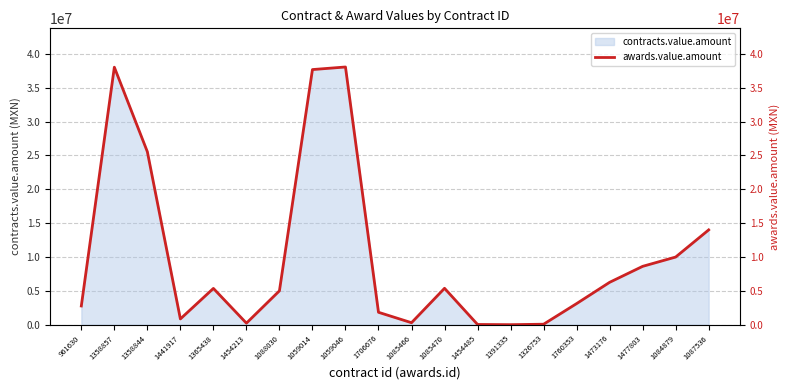

What is the value of the 7th point from the left?

4999968.3